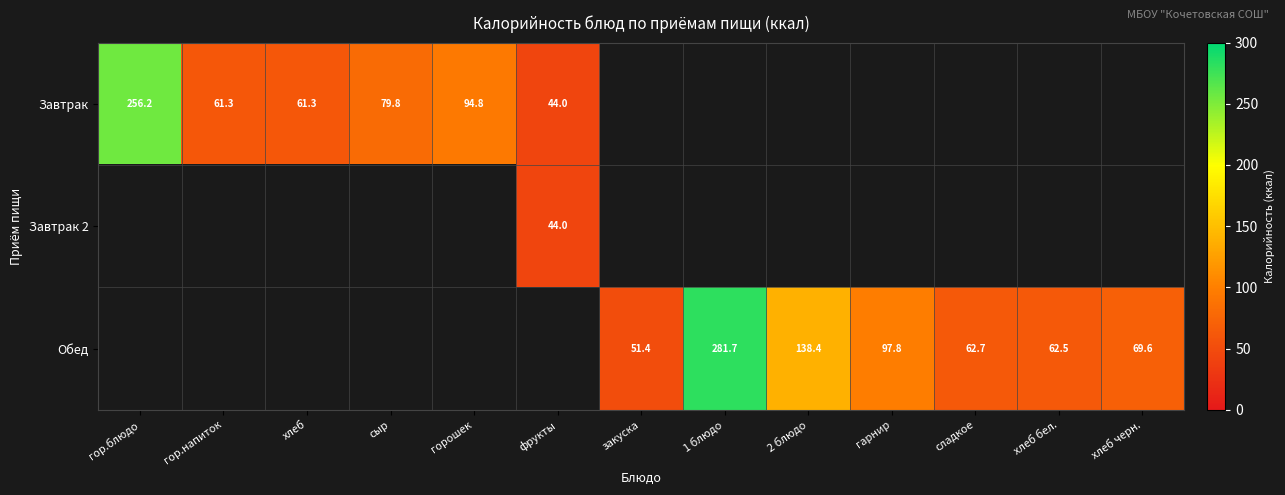

What is the maximum value shown in the chart?

281.7